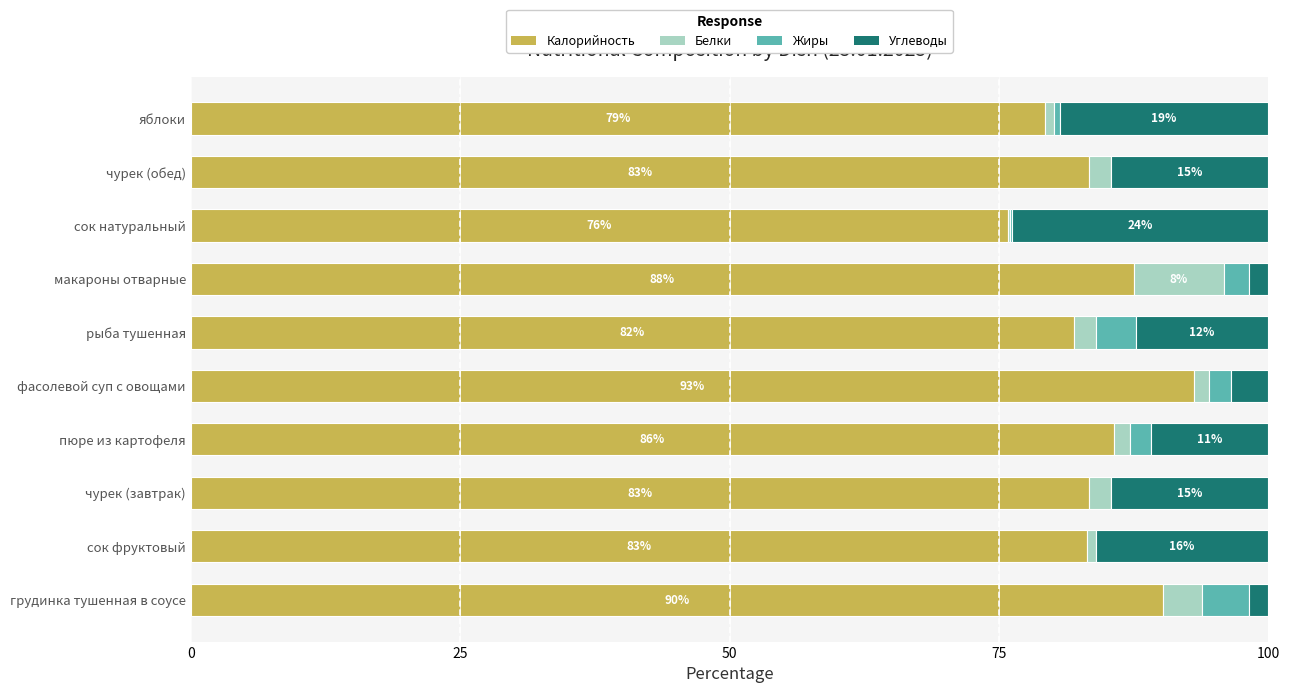

What is the sum of all Калорийность values?

843.5